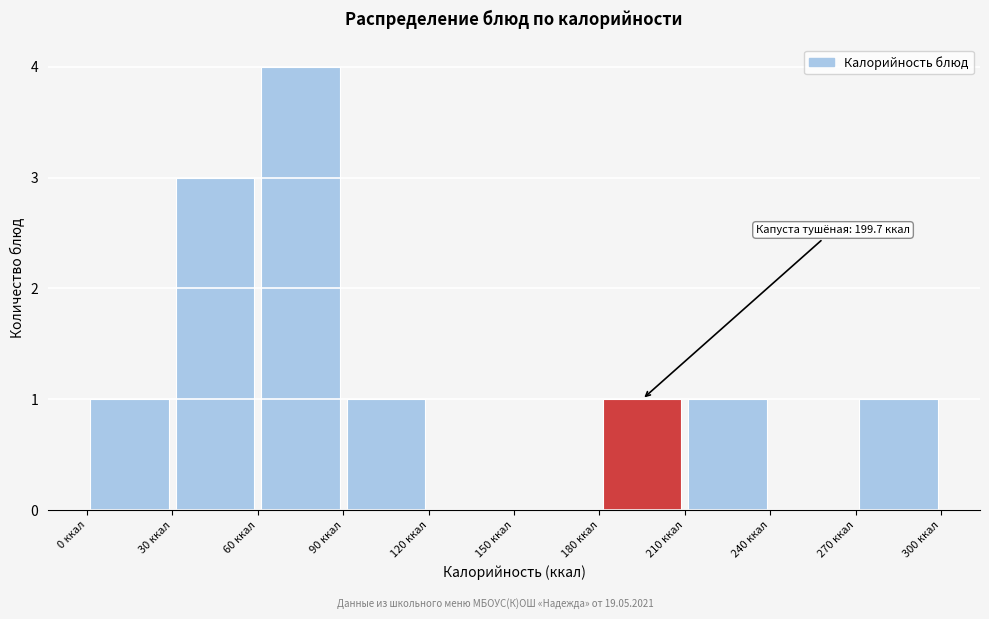

Which range on the x-axis has the tallest bar?

60 to 90